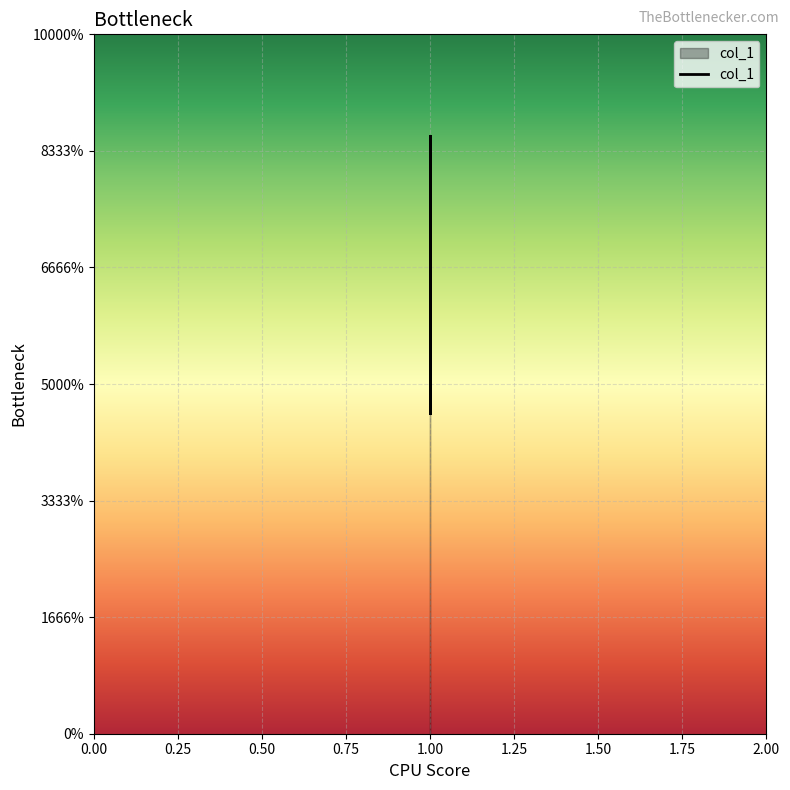

Is this an area chart (filled region under the line)?

No